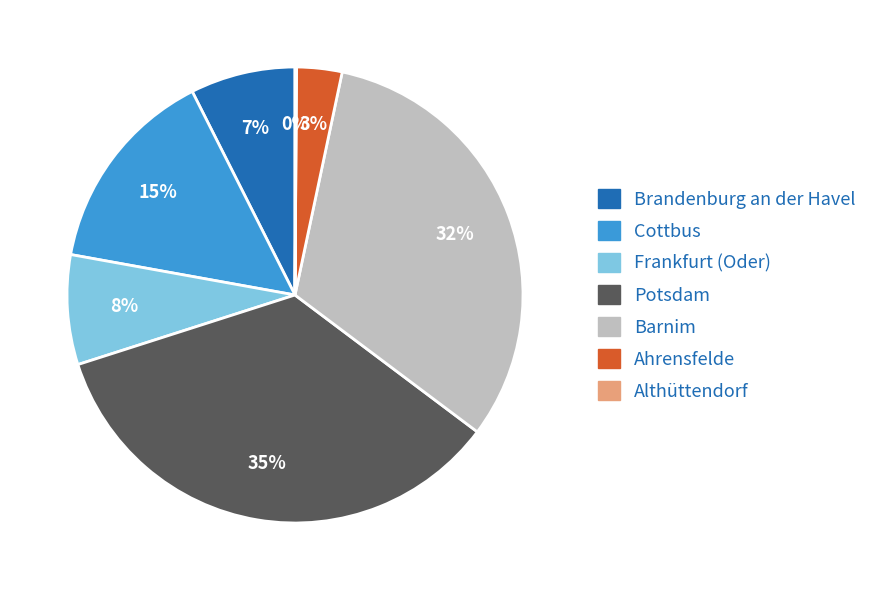

To the nearest percent, what is the average slice percentage?

14%